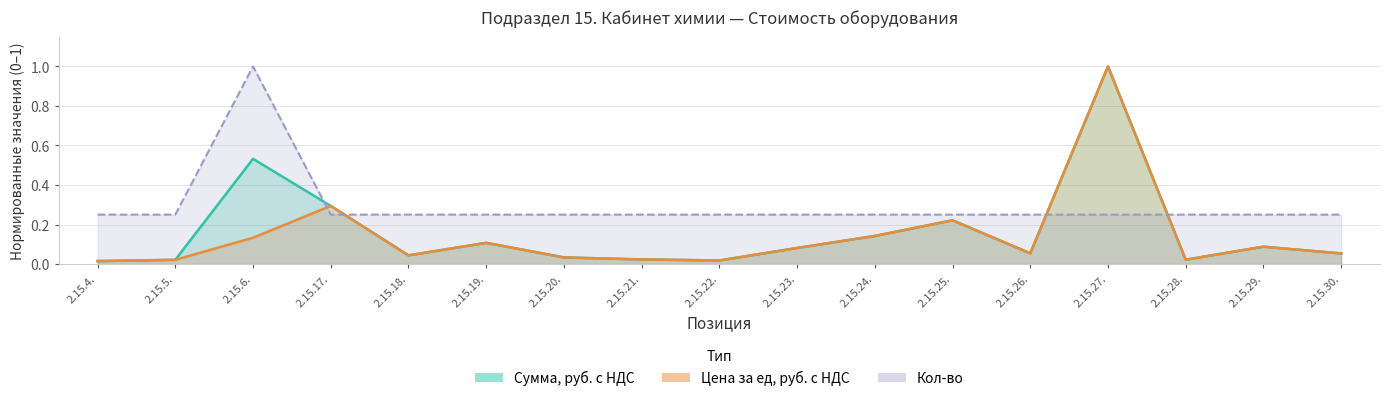

The value of Кол-во at 2.15.23. is 0.2. True or false?

True